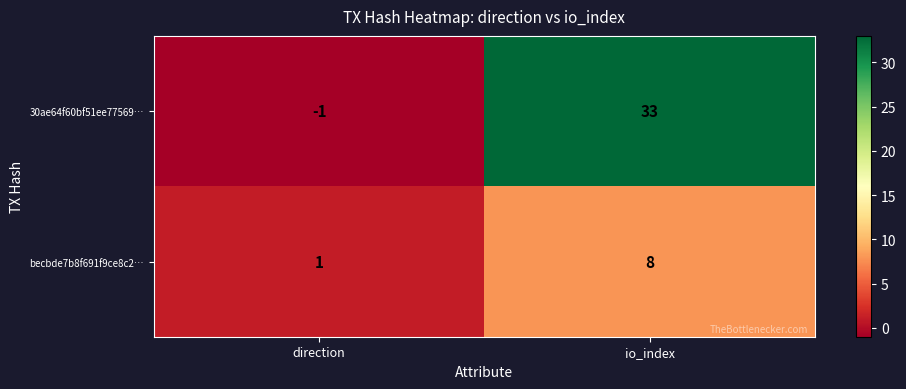

True or false: 30ae64f60bf51ee77569… has a value of 33 at io_index.

True